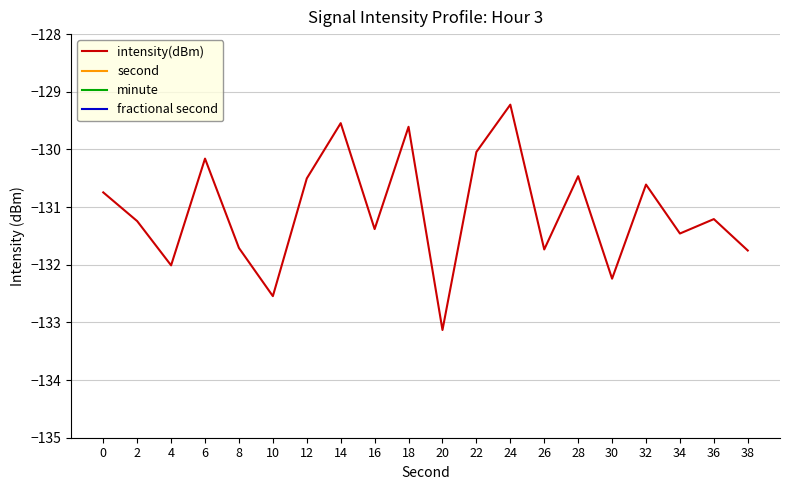

What is the approximate value of intensity(dBm) at 30?

-132.2